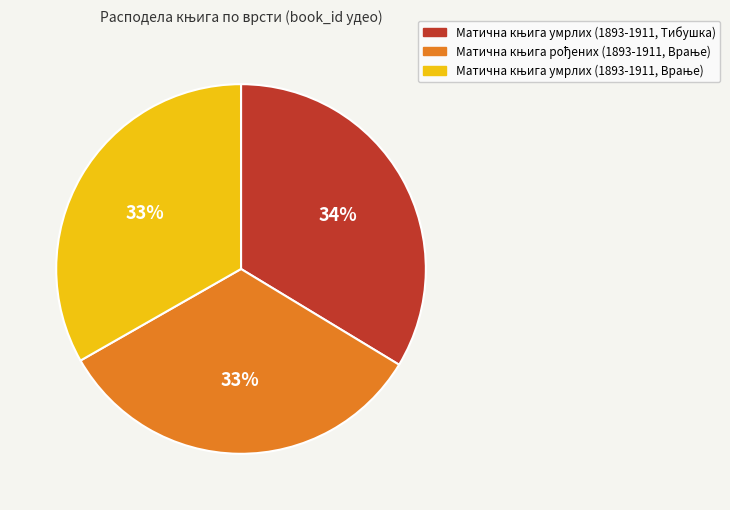

To the nearest percent, what is the average slice percentage?

33%